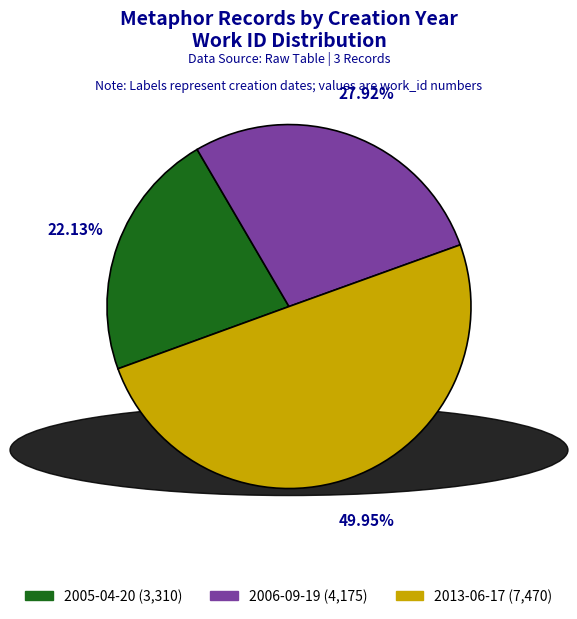

Is there any slice that represents more than half of the pie?

No